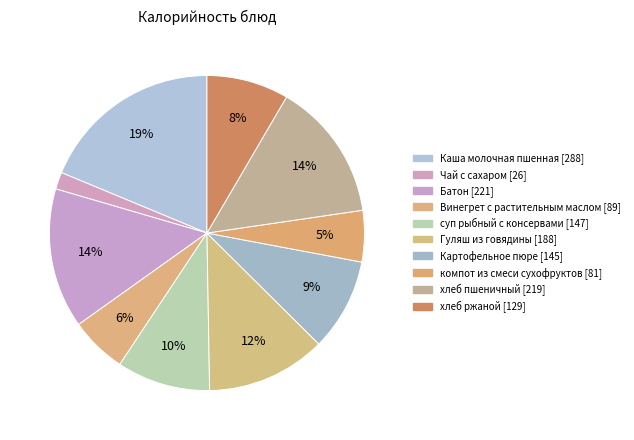

How many segments does this pie chart have?

10